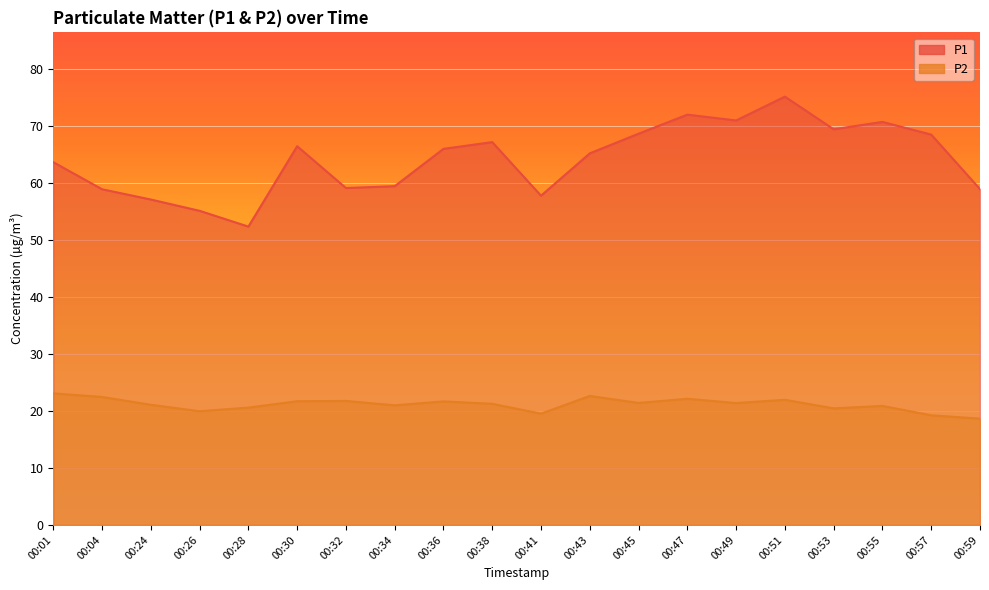

True or false: P2 has a value of 20.6 at 00:28.

True